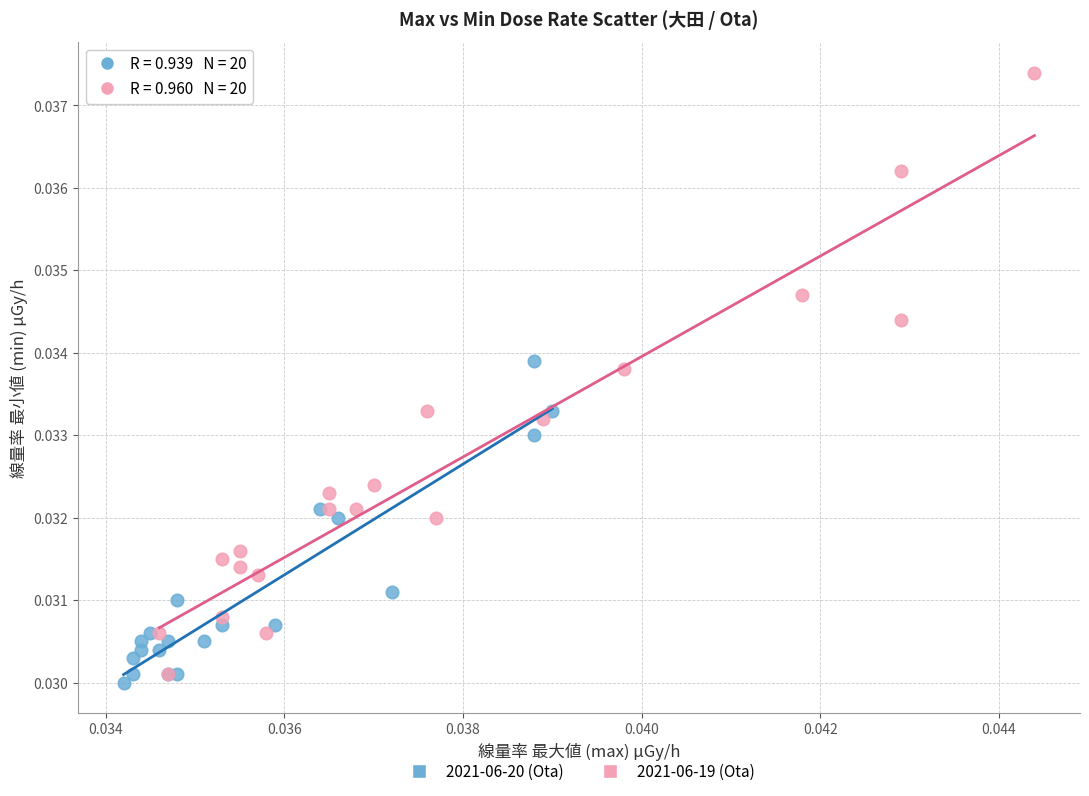

Which series has the widest spread of Y values?

2021-06-19 (Ota)